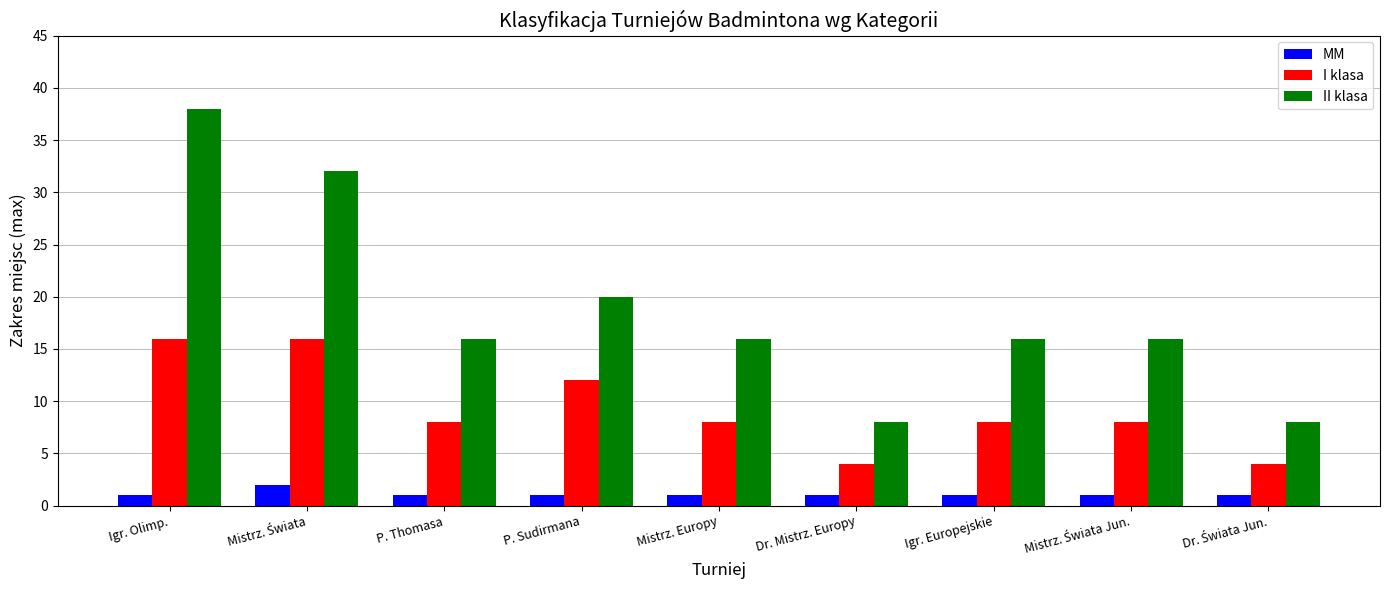

What is the difference between the I klasa values at Mistrz. Europy and Igr. Olimp.?

8